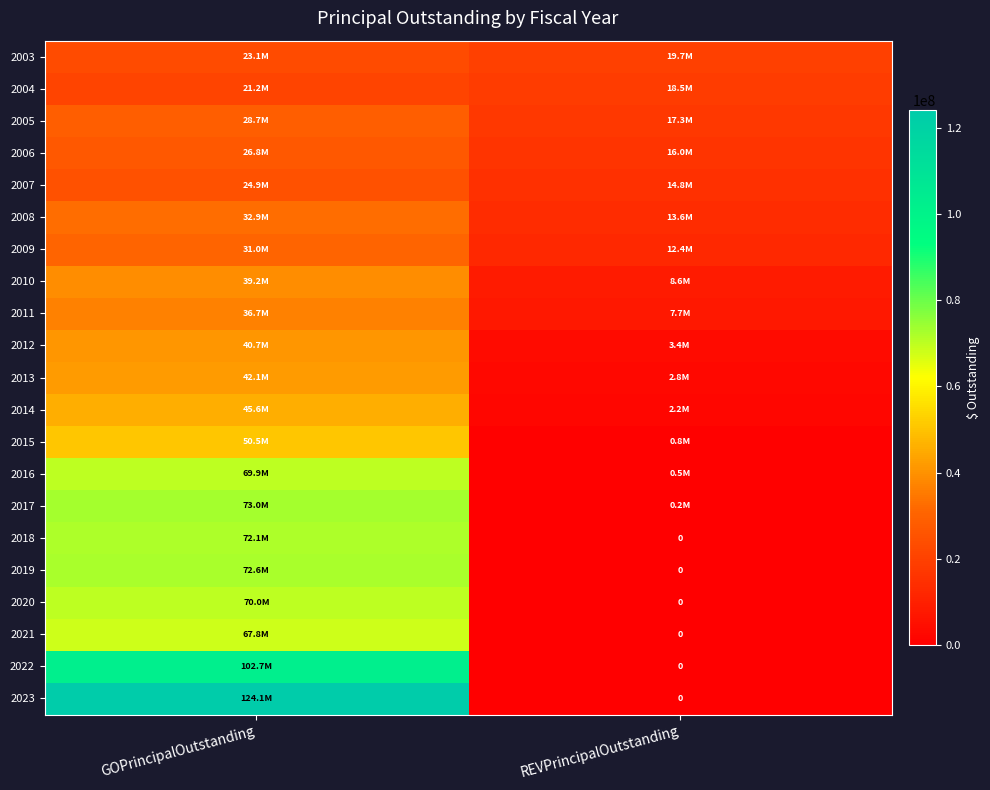

Rank the categories by 2005 value from lowest to highest.

REVPrincipalOutstanding, GOPrincipalOutstanding